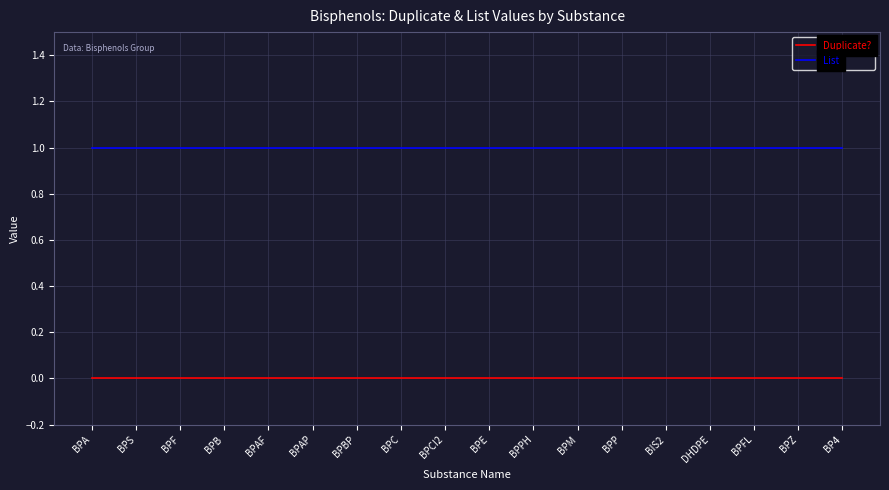

Reading left to right, transcribe all the data shown in this chart.

Duplicate?: 0	0	0	0	0	0	0	0	0	0	0	0	0	0	0	0	0	0
List: 1	1	1	1	1	1	1	1	1	1	1	1	1	1	1	1	1	1